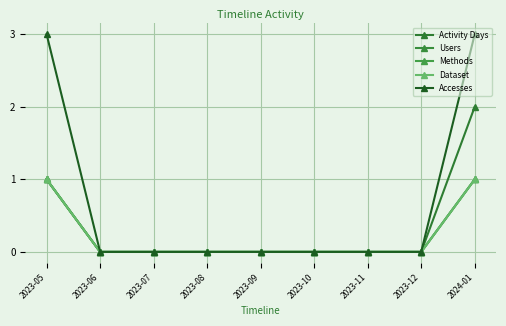

Rank the series by their maximum value, from highest to lowest.

Accesses, Activity Days, Users, Methods, Dataset